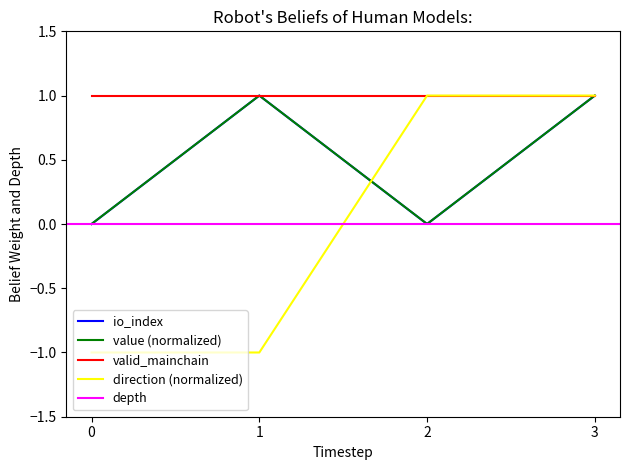

Is the value of value (normalized) at 2 greater than the value of direction (normalized) at 3?

No